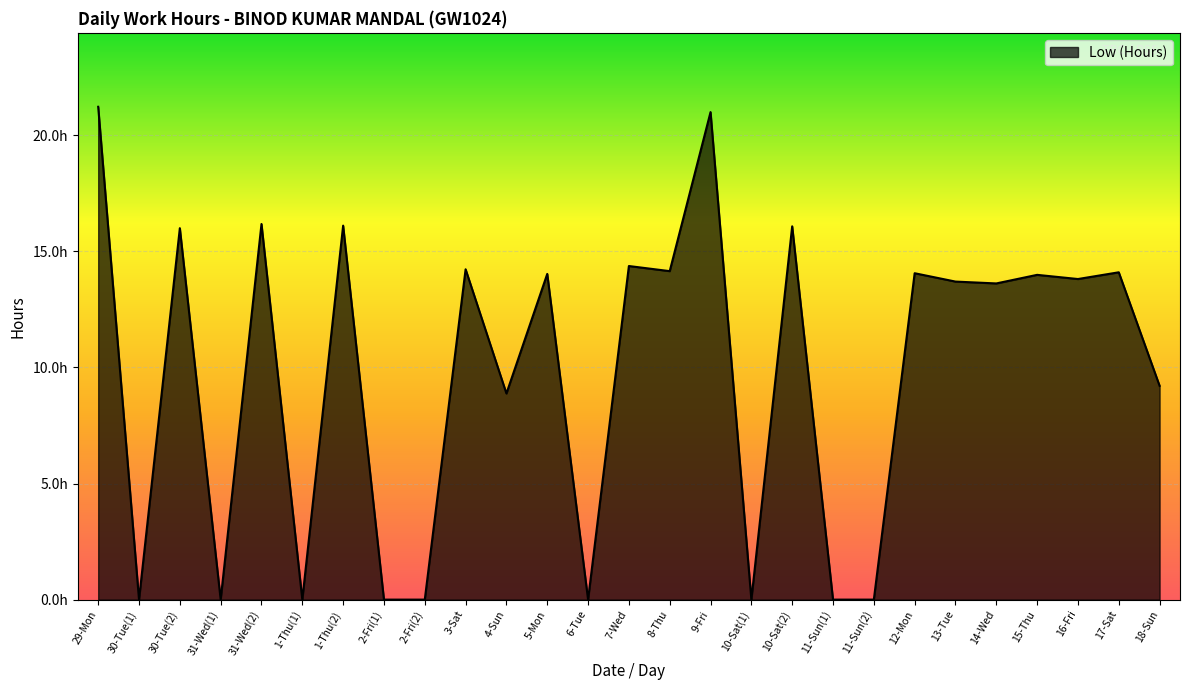

Is this an area chart (filled region under the line)?

Yes